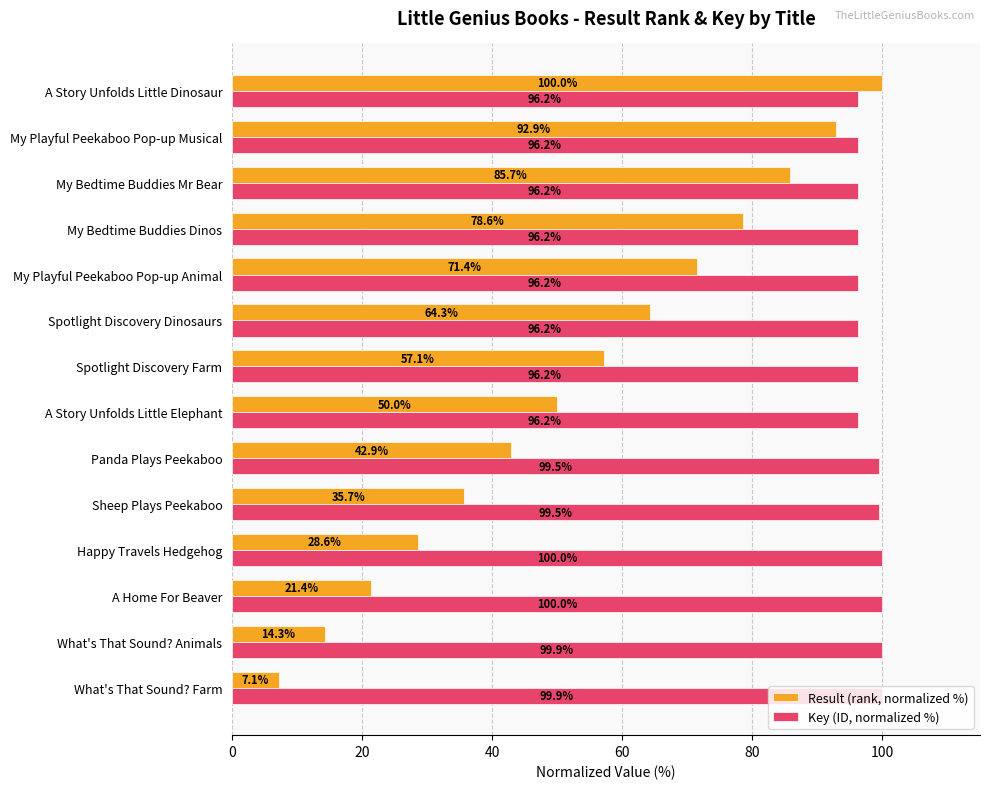

What is the smallest value displayed?

7.1